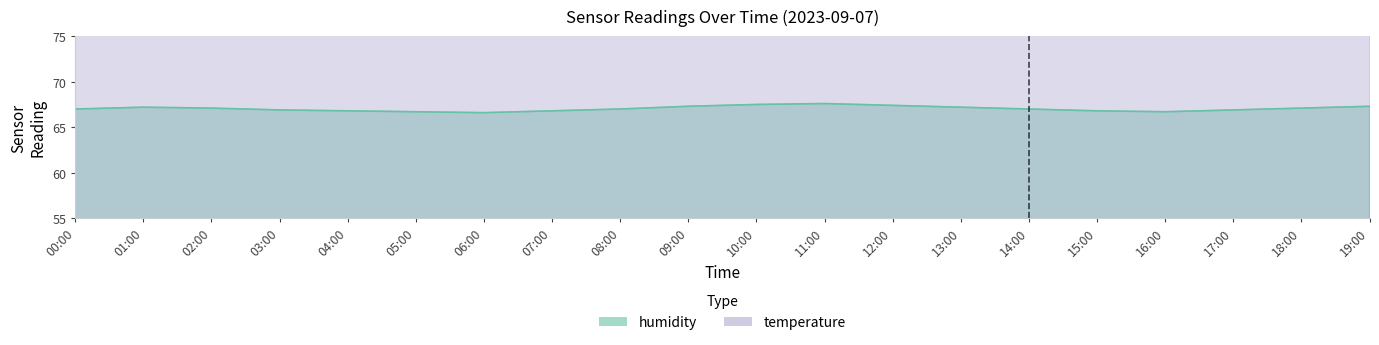

At 18:00, list the series in order from largest to smallest.

temperature, humidity